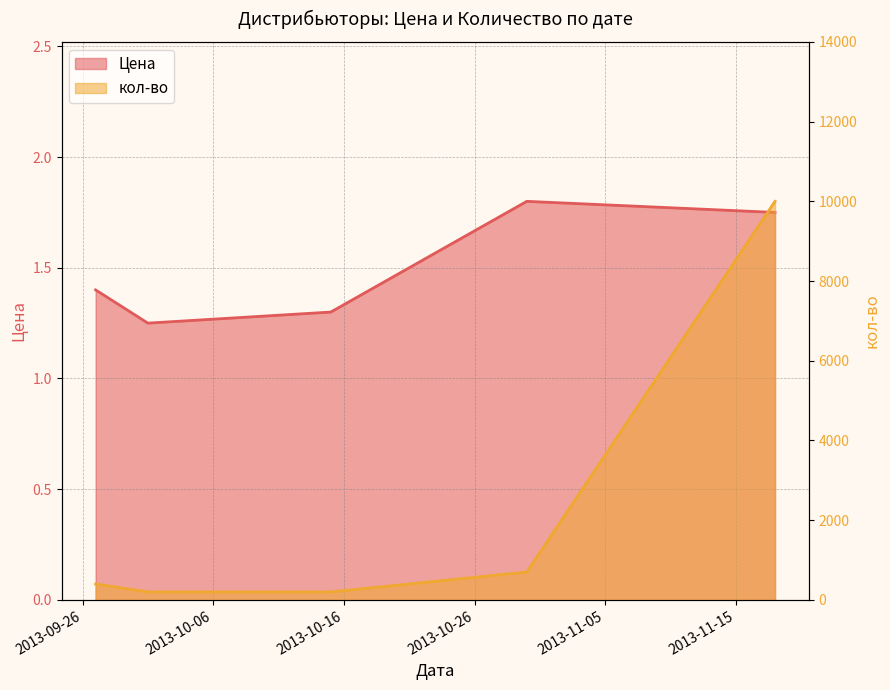

Is the value of кол-во at 2013-11-18 greater than the value of Цена at 2013-10-01?

Yes